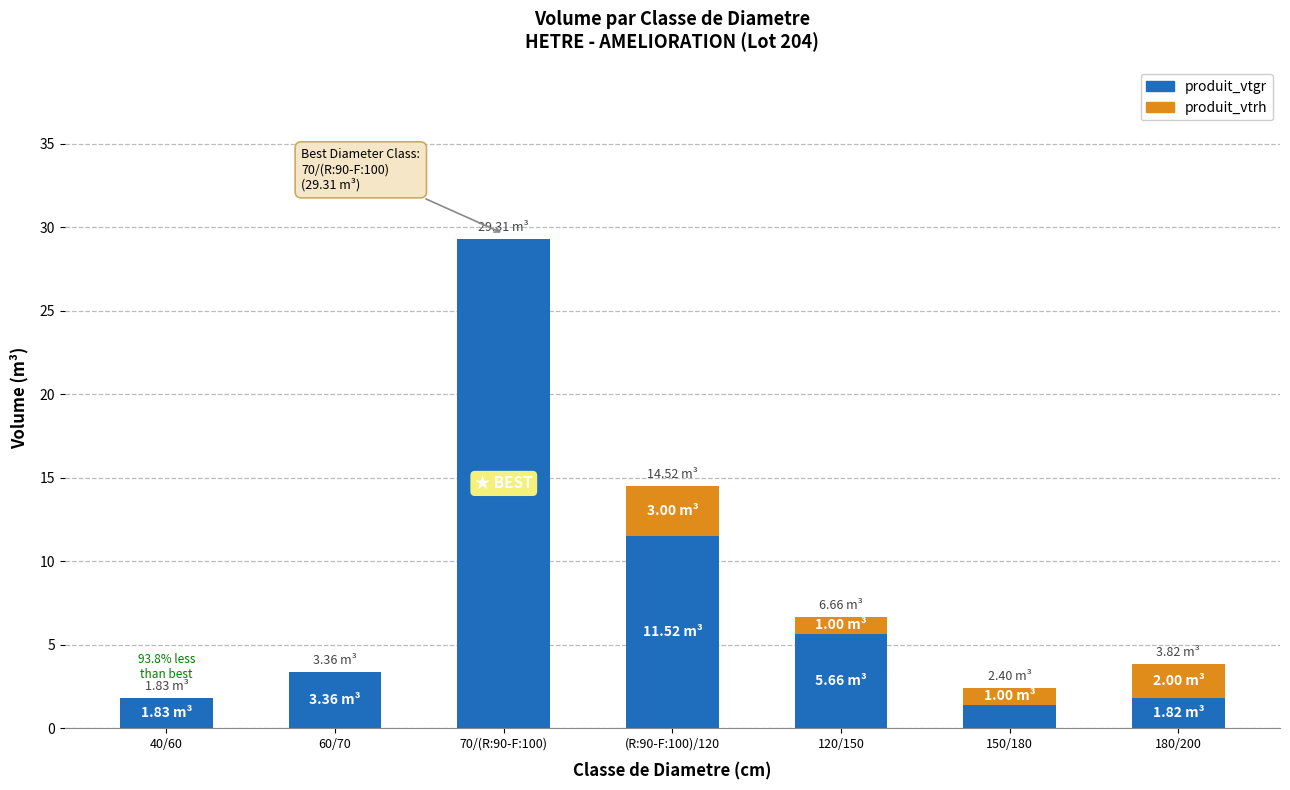

At which category is the sum across all series the highest?

70/(R:90-F:100)